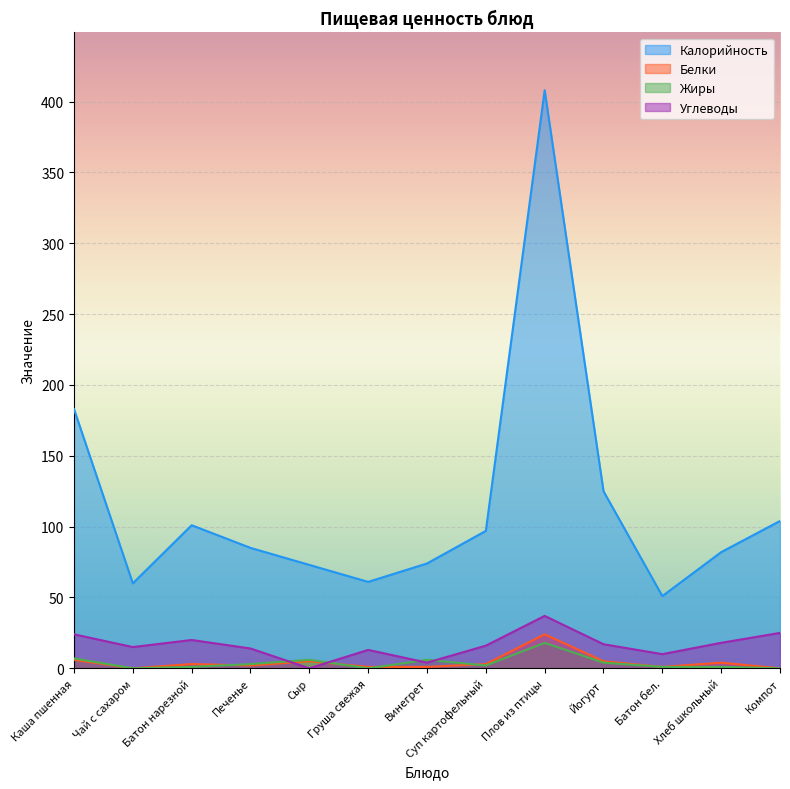

True or false: Жиры and Калорийность intersect in this chart.

False